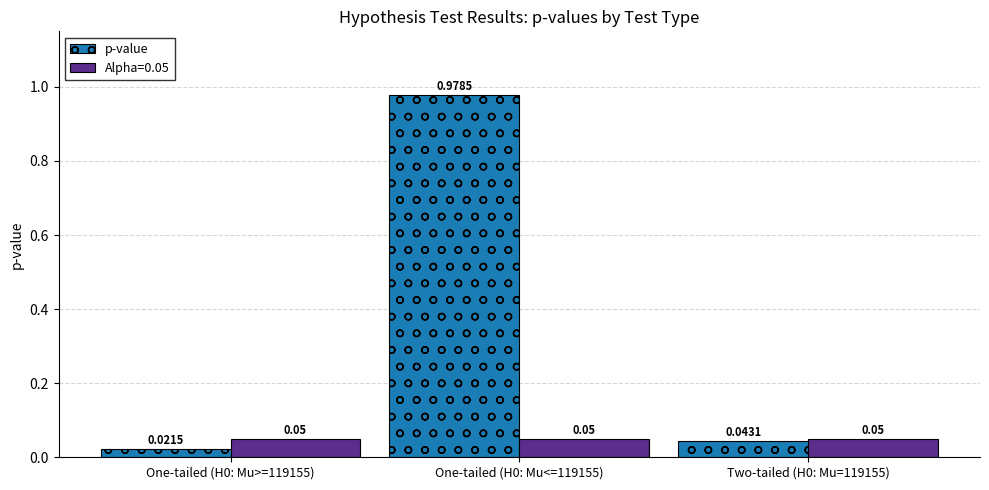

Which series has the largest range (max minus min)?

p-value